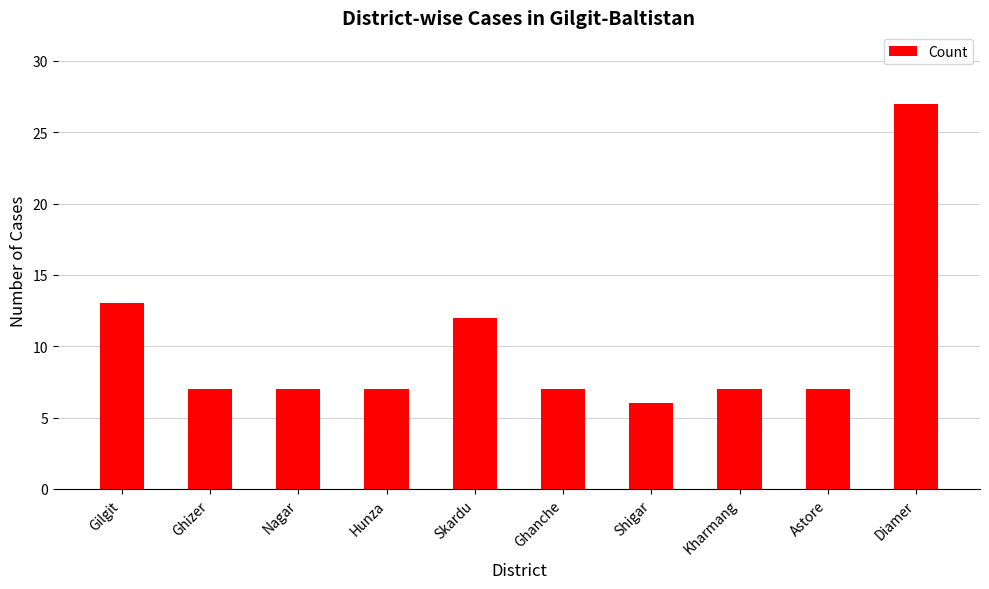

Reading left to right, transcribe all the data shown in this chart.

13	7	7	7	12	7	6	7	7	27